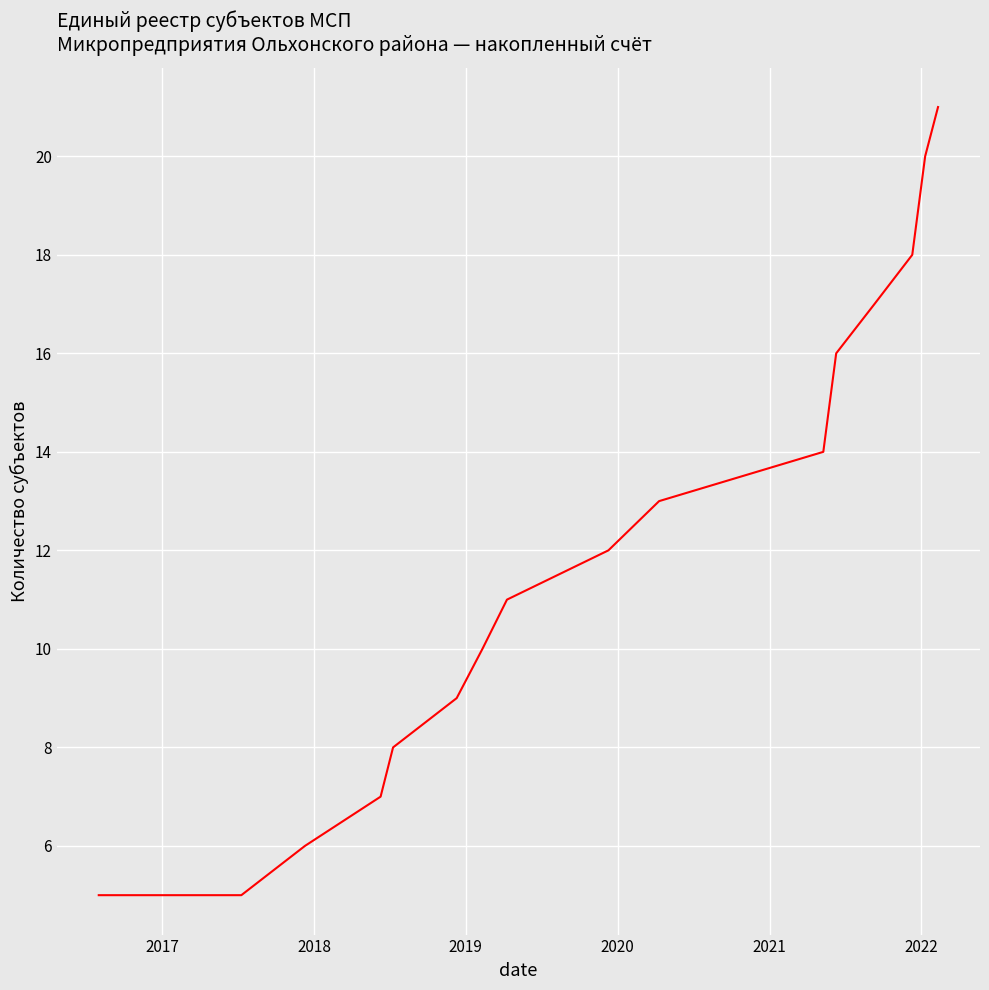

What is the difference between the maximum and minimum values?

16